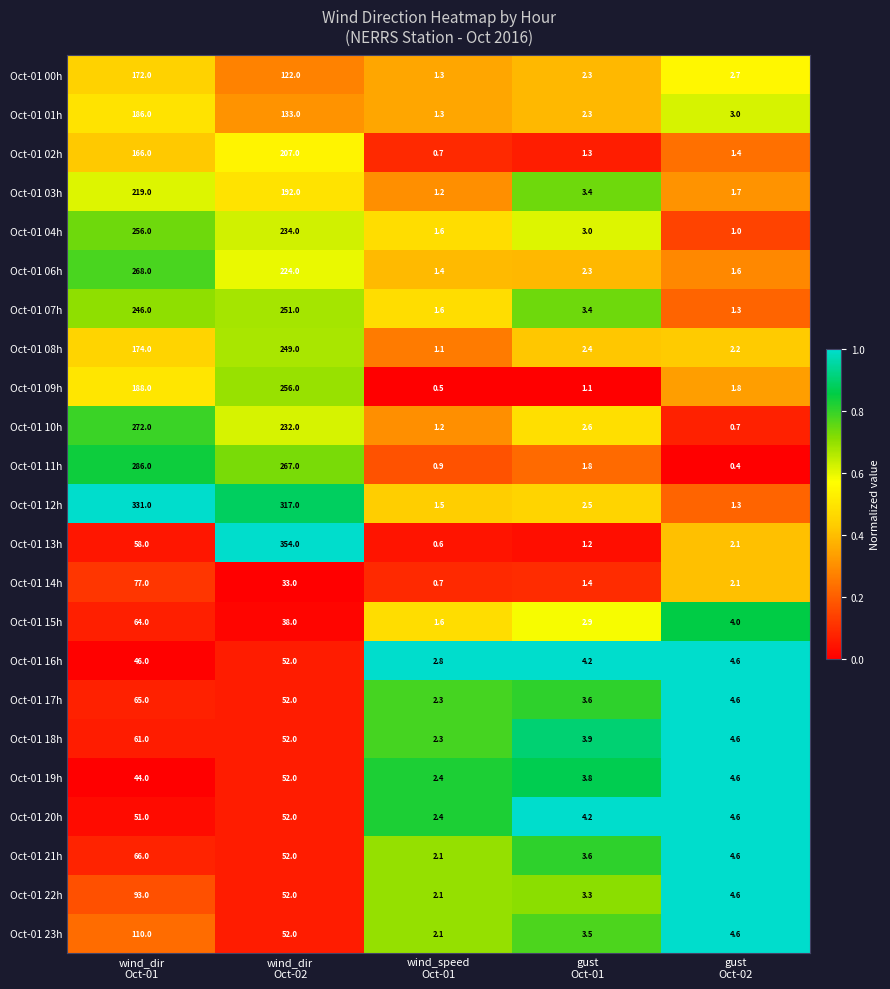

What is the lowest value of the Oct-01 02h series?

0.7